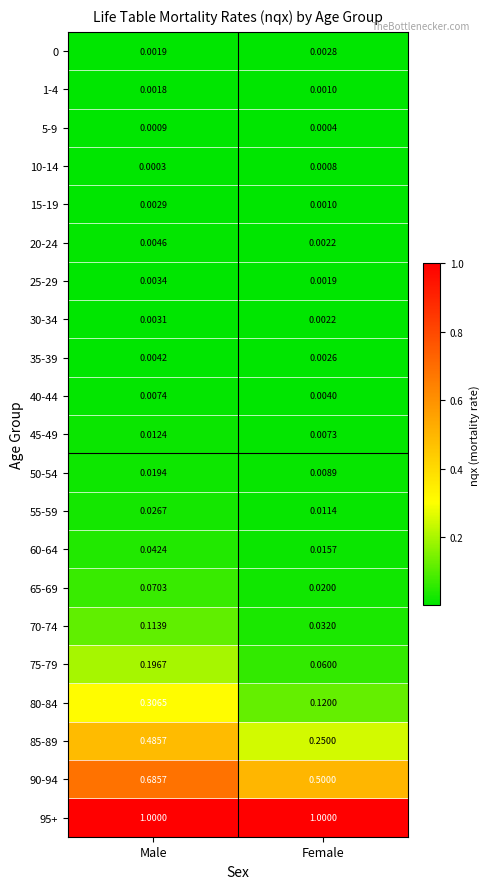

Is the value of 65-69 at Female greater than the value of 1-4 at Male?

Yes